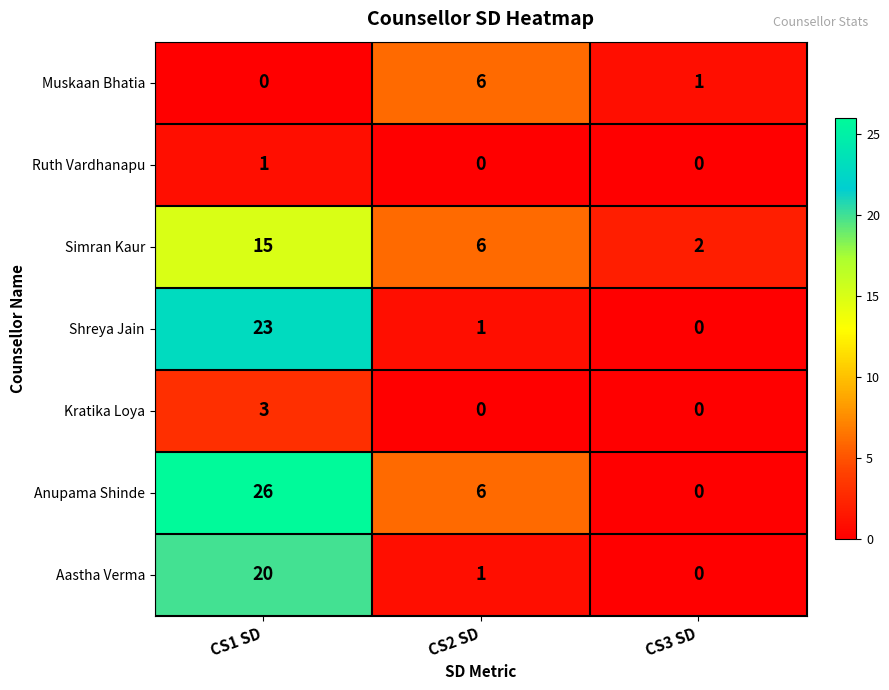

How many values in Shreya Jain are above zero?

2